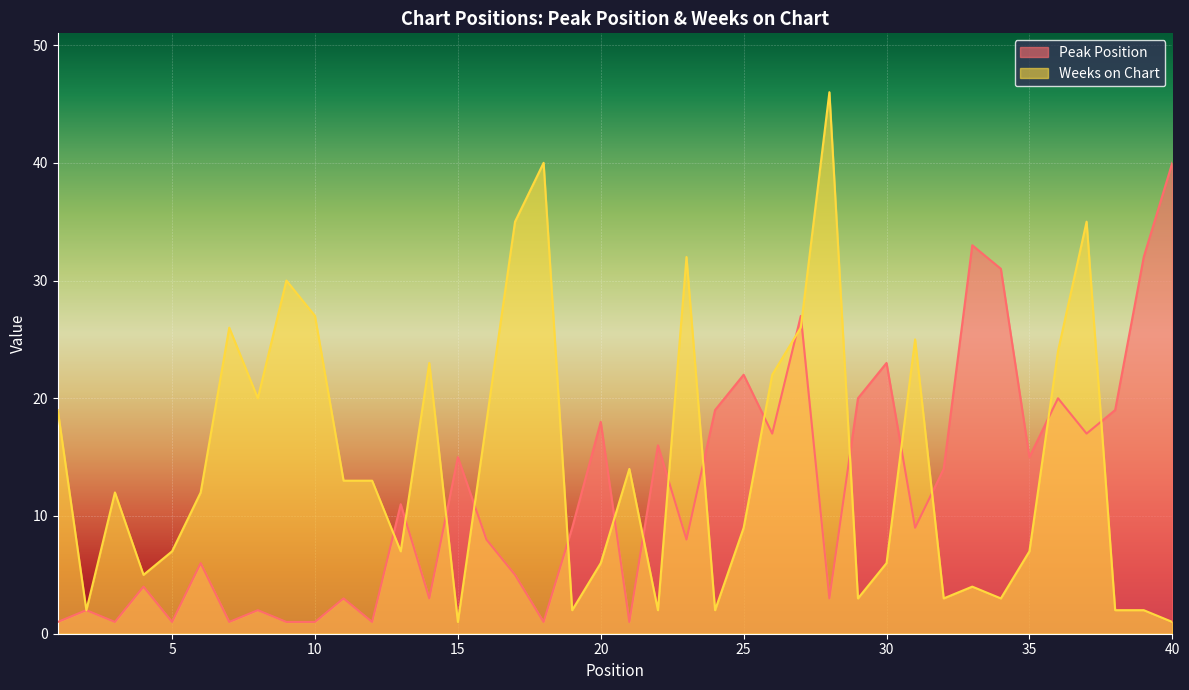

What is the value of the Weeks on Chart point at the 26th from the left?

22